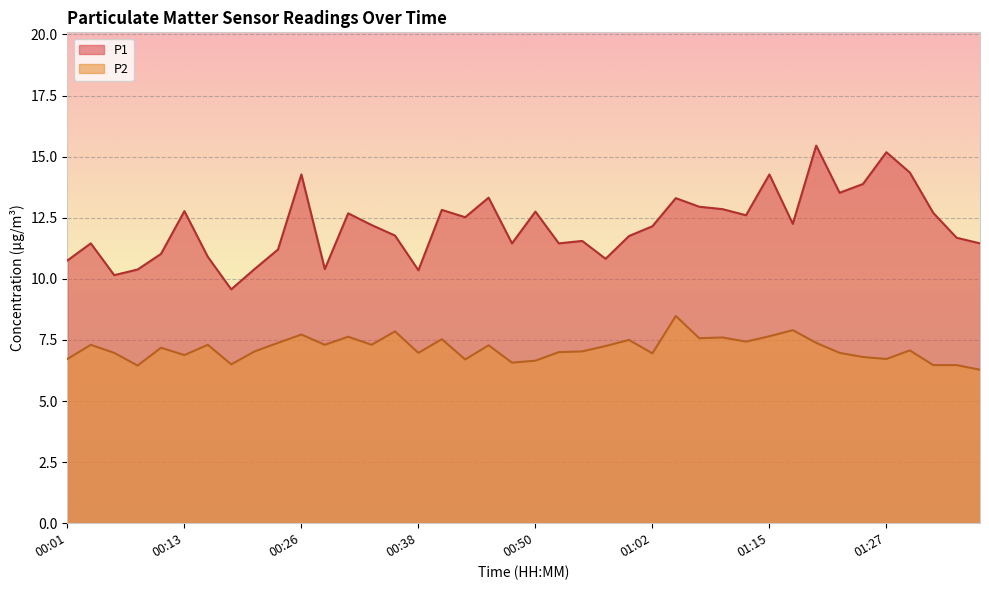

What position from the right is 00:45?

22